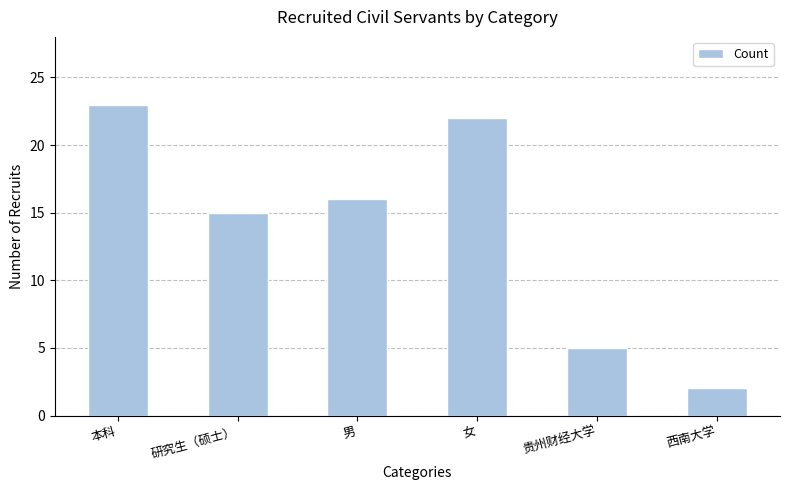

How many categories are shown in the chart?

6